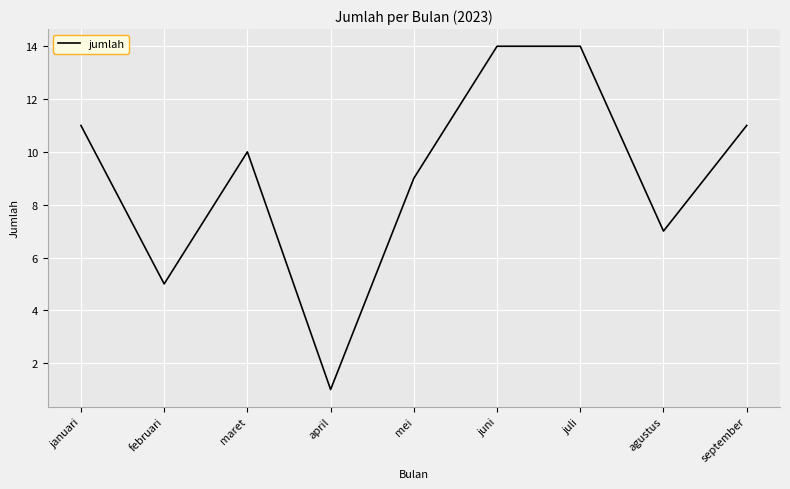

What value does the data have at januari?

11